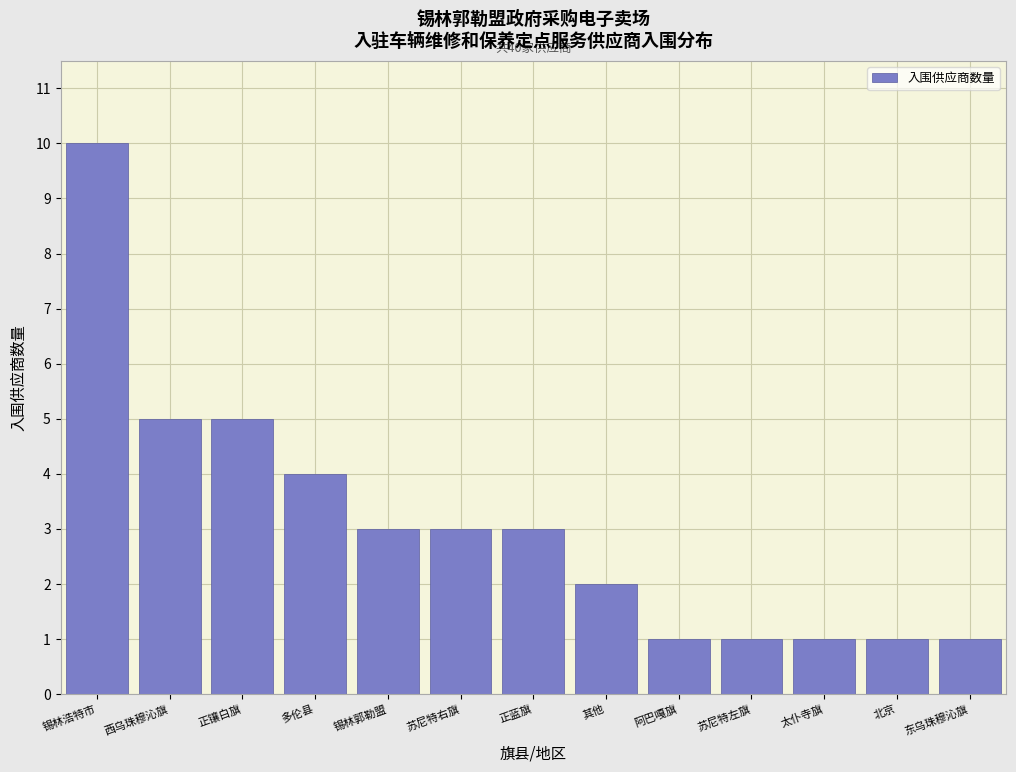

Reading left to right, what are all the values shown in this chart?

10	5	5	4	3	3	3	2	1	1	1	1	1